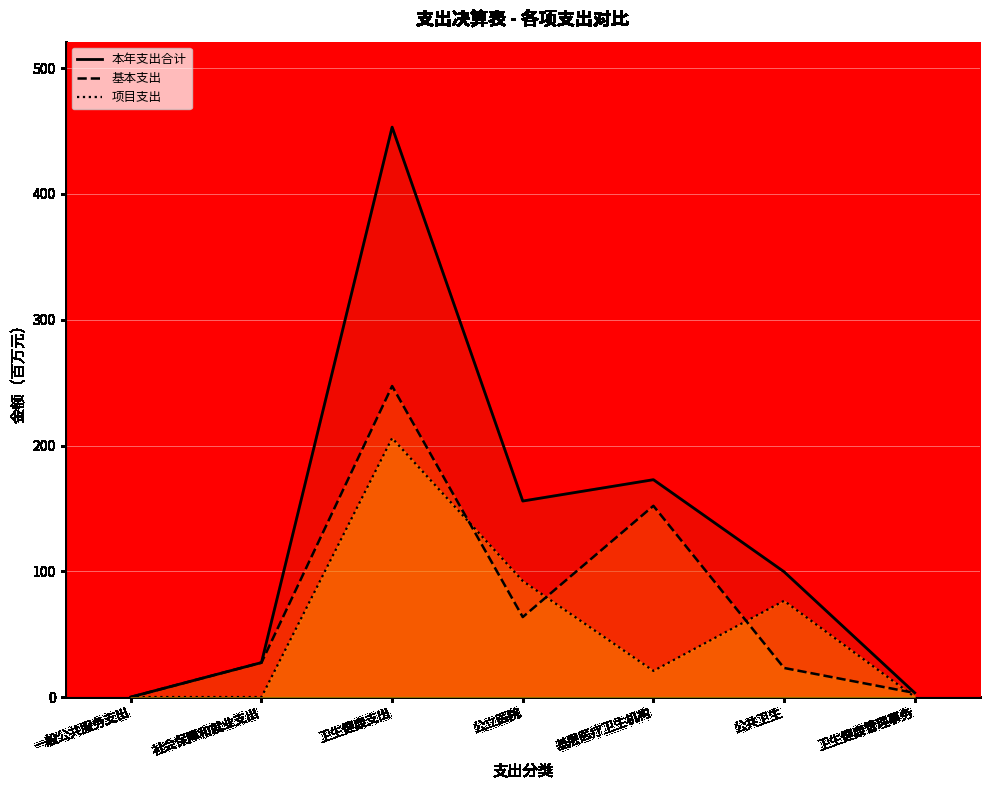

How many values in 项目支出 are above zero?

5